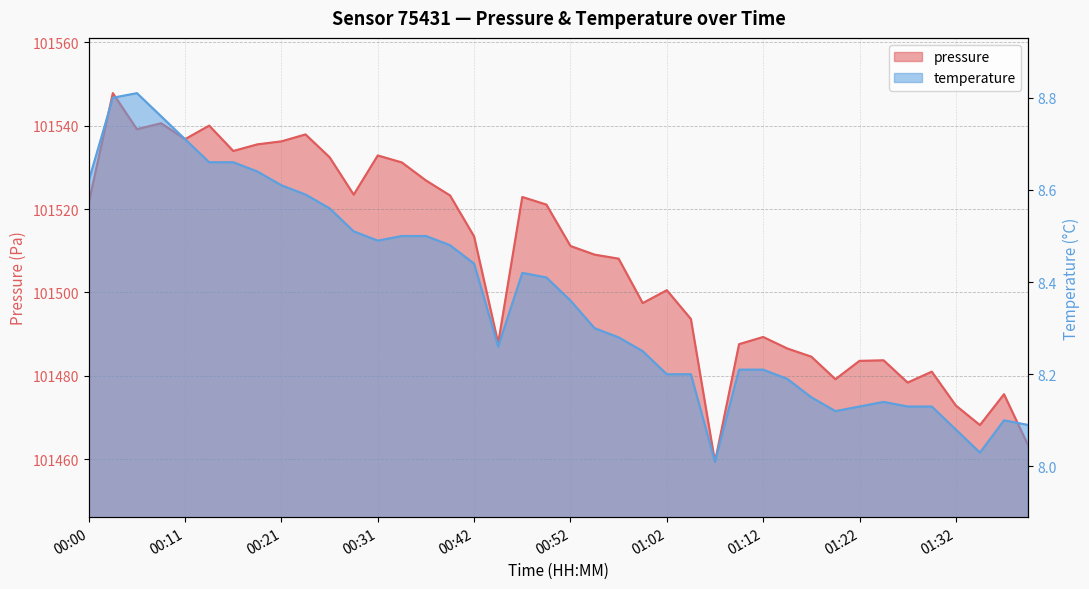

Does the chart display data point markers on the line(s)?

No